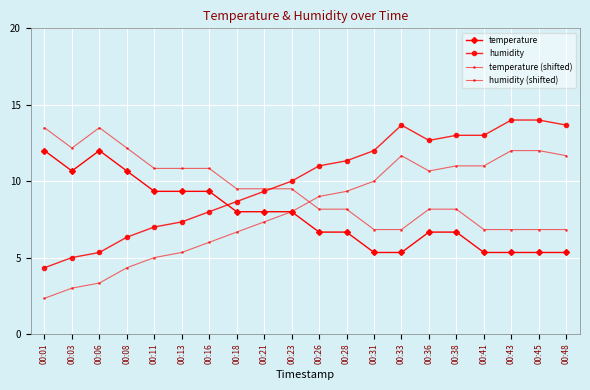

Reading left to right, transcribe all the data shown in this chart.

temperature: 12.0	10.7	12.0	10.7	9.3	9.3	9.3	8.0	8.0	8.0	6.7	6.7	5.3	5.3	6.7	6.7	5.3	5.3	5.3	5.3
humidity: 4.3	5.0	5.3	6.3	7.0	7.3	8.0	8.7	9.3	10.0	11.0	11.3	12.0	13.7	12.7	13.0	13.0	14.0	14.0	13.7
temperature (shifted): 13.5	12.2	13.5	12.2	10.8	10.8	10.8	9.5	9.5	9.5	8.2	8.2	6.8	6.8	8.2	8.2	6.8	6.8	6.8	6.8
humidity (shifted): 2.3	3.0	3.3	4.3	5.0	5.3	6.0	6.7	7.3	8.0	9.0	9.3	10.0	11.7	10.7	11.0	11.0	12.0	12.0	11.7